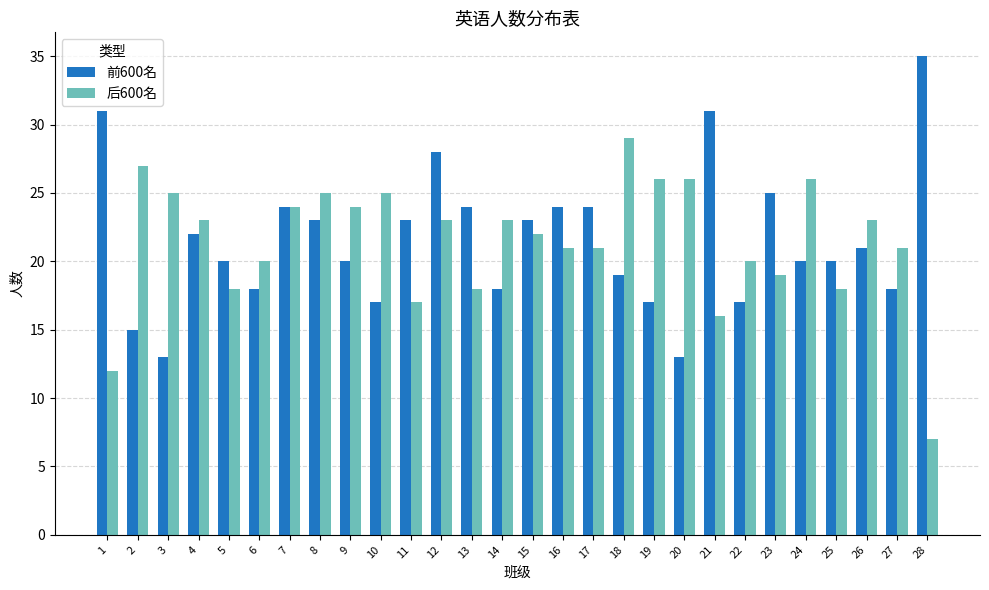

At which label does 后600名 reach its peak?

18